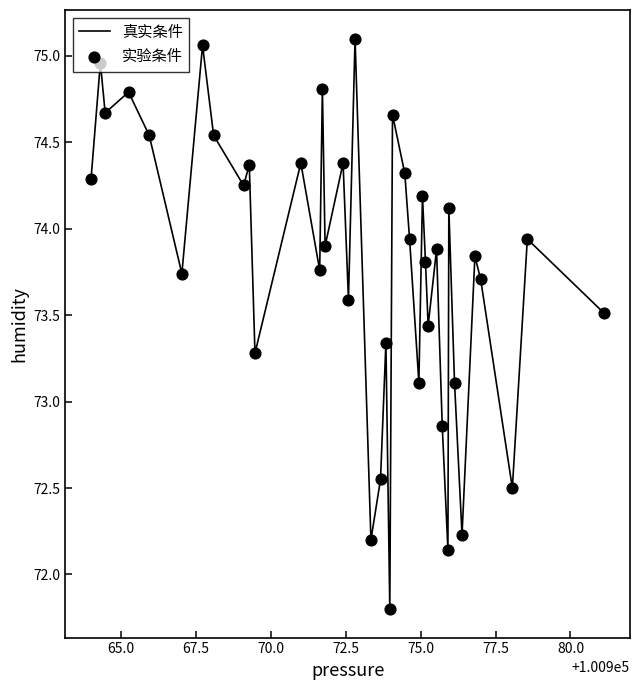

What is the difference between the maximum and minimum values?

3.3